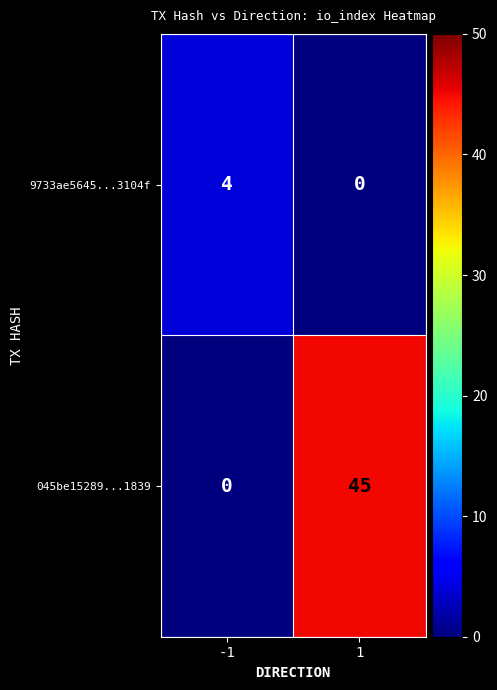

Read the 045be15289...1839 value at 1, to the nearest 5.

45